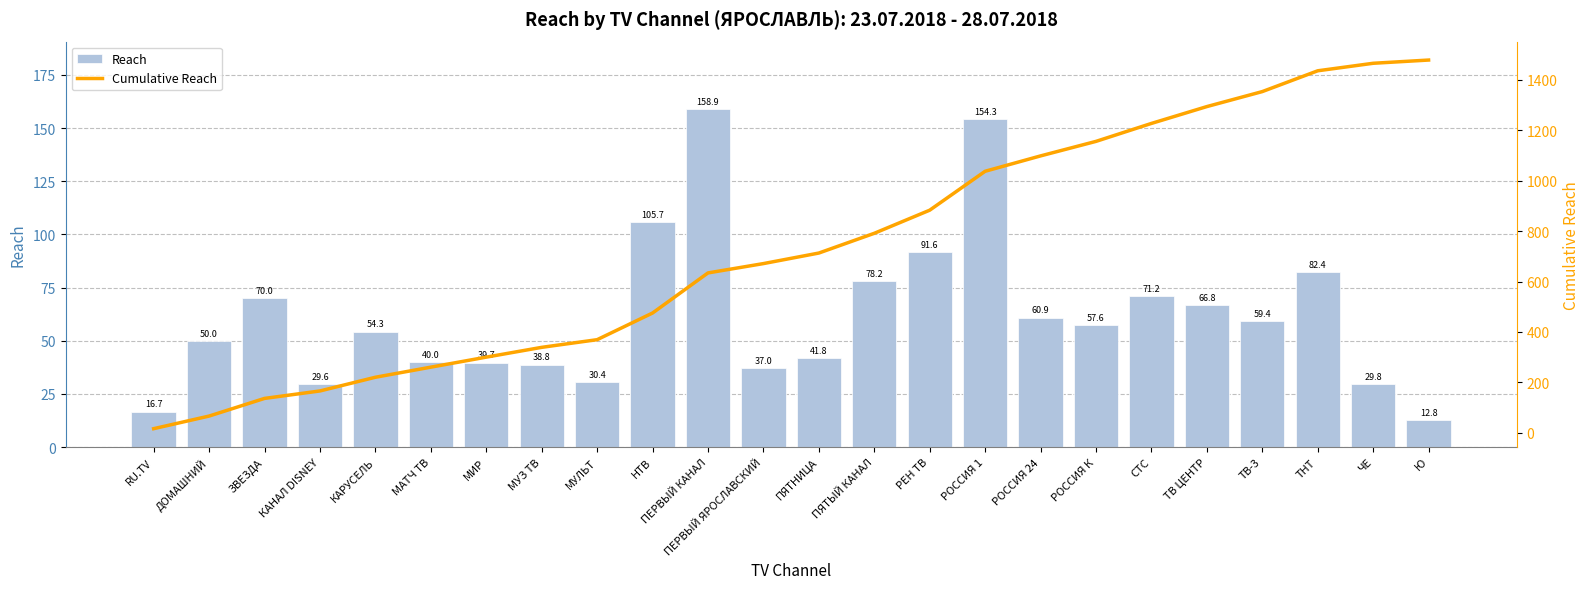

At which label is Cumulative Reach closest to 747?

ПЯТНИЦА